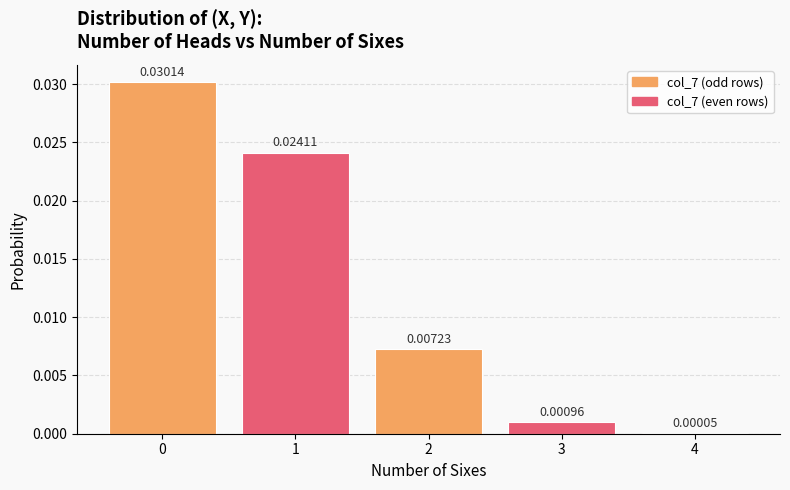

The value at 1 is 0.0. True or false?

False